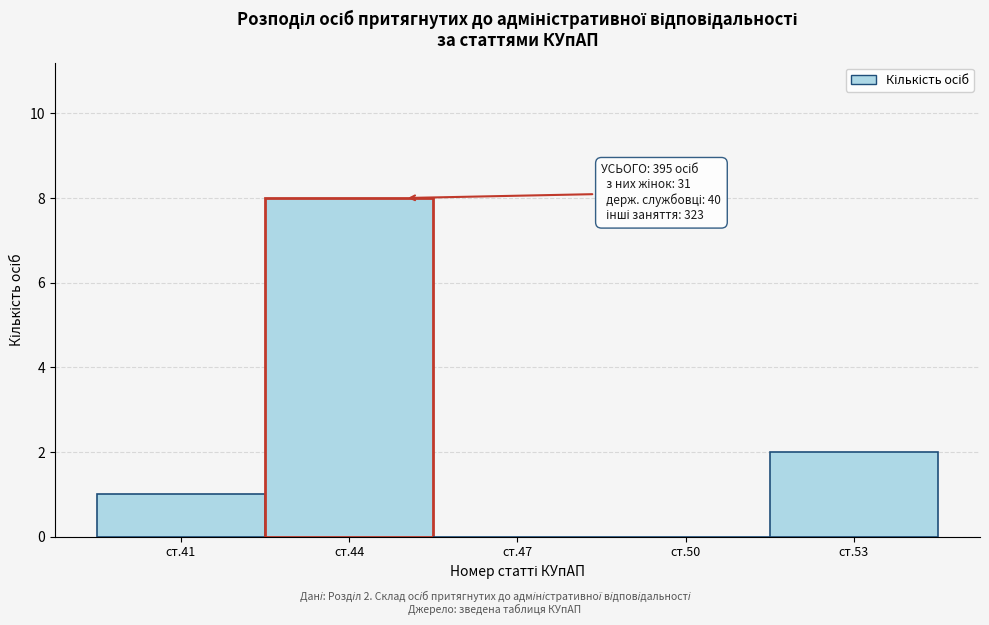

Reading right to left, list all the values displayed in this chart.

ст.53=2	ст.50=0	ст.47=0	ст.44=8	ст.41=1